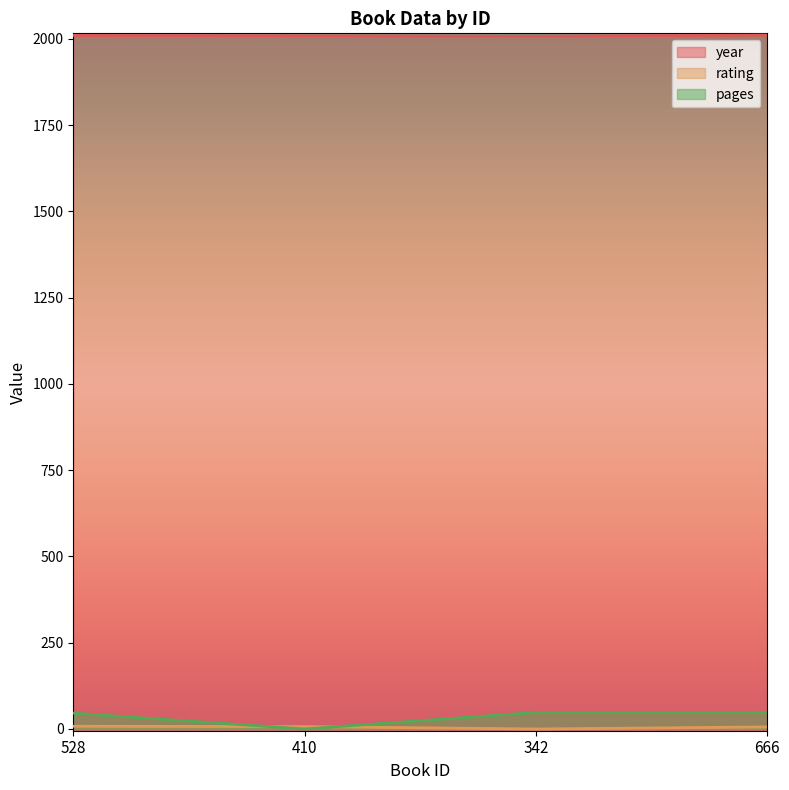

At which category is the sum across all series the highest?

666